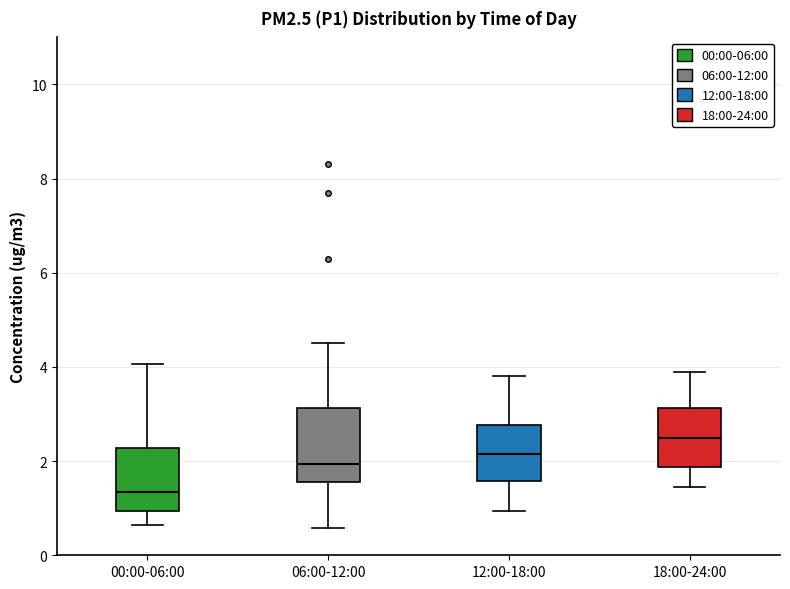

Where does the lower whisker of the box for 12:00-18:00 end on the y-axis? The values are not printed on the chart, so give them approximately, as read against the axis.

1.0